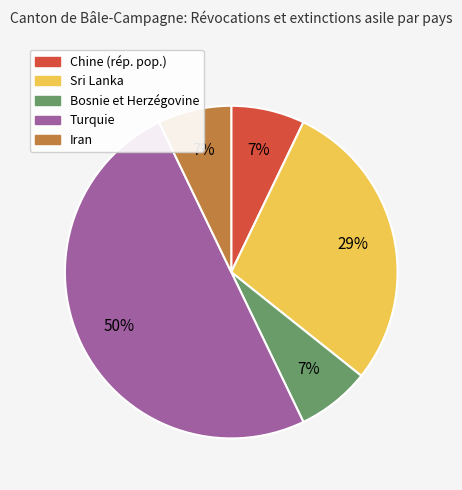

To the nearest percent, what is the average slice percentage?

20%